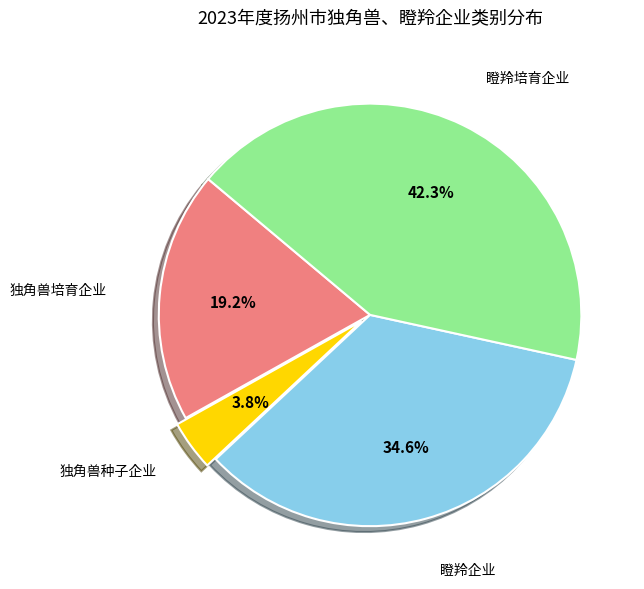

What is the largest slice in the pie chart?

瞪羚培育企业